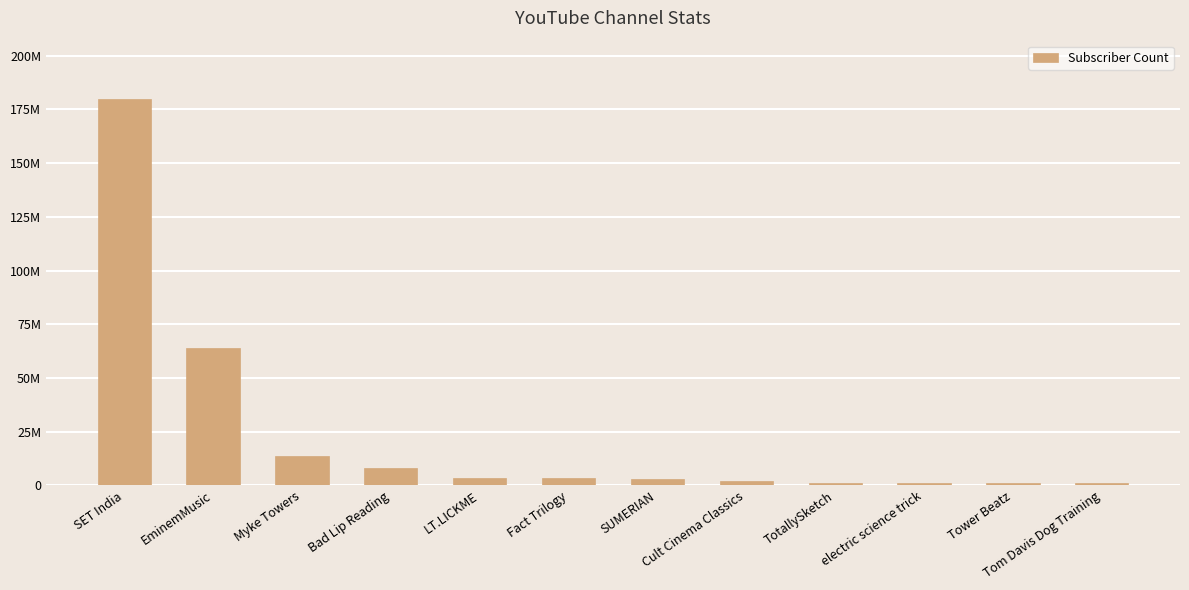

What is the maximum value shown in the chart?

180000000